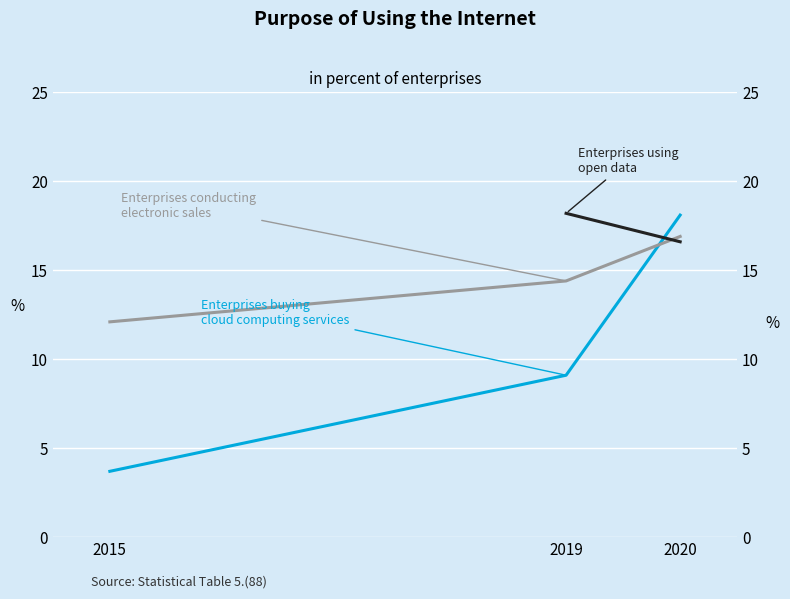

What is the average value of the Enterprises buying cloud computing services series?

10.3